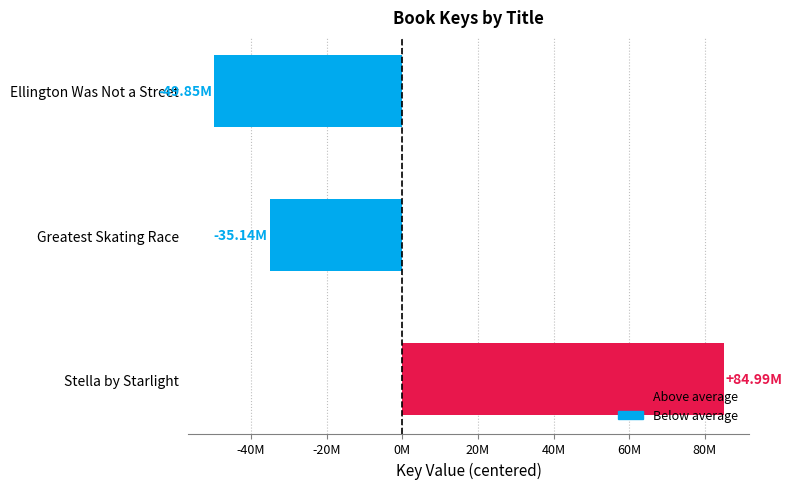

Are the bars grouped side by side (vs. stacked)?

No